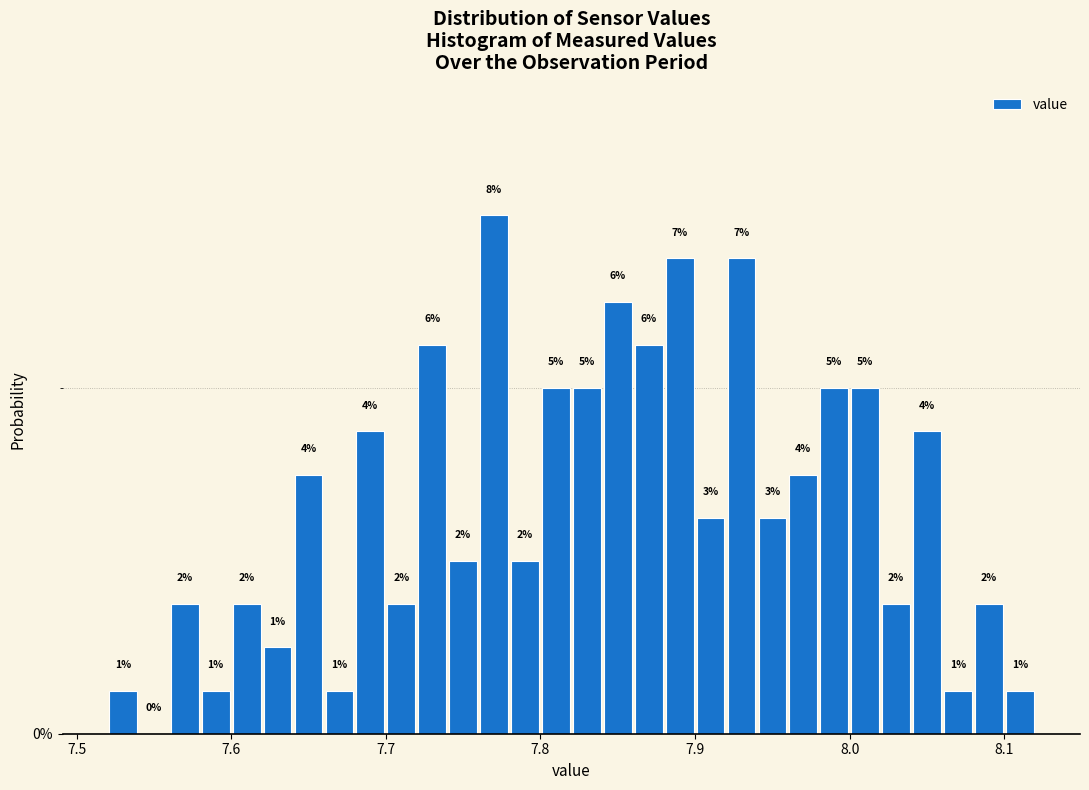

Read against the x-axis, roughly where is the centre of the tallest bar?

7.77